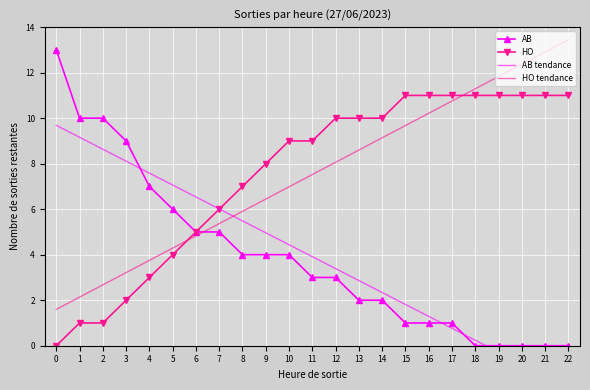

How many data points in AB are above 3?

11